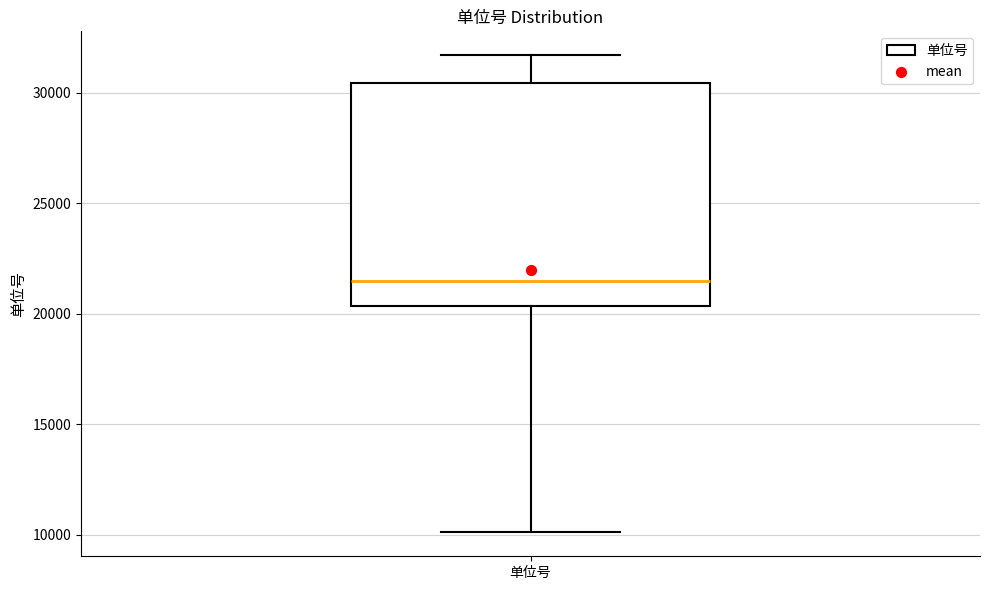

Read this box plot against the y-axis: the position of the median line, the range covered by the box, and the ends of both whiskers. The values are not printed on the chart, so give them approximately, as read against the axis.

median 21500, box 20500 to 30500, whiskers 10000 to 31500